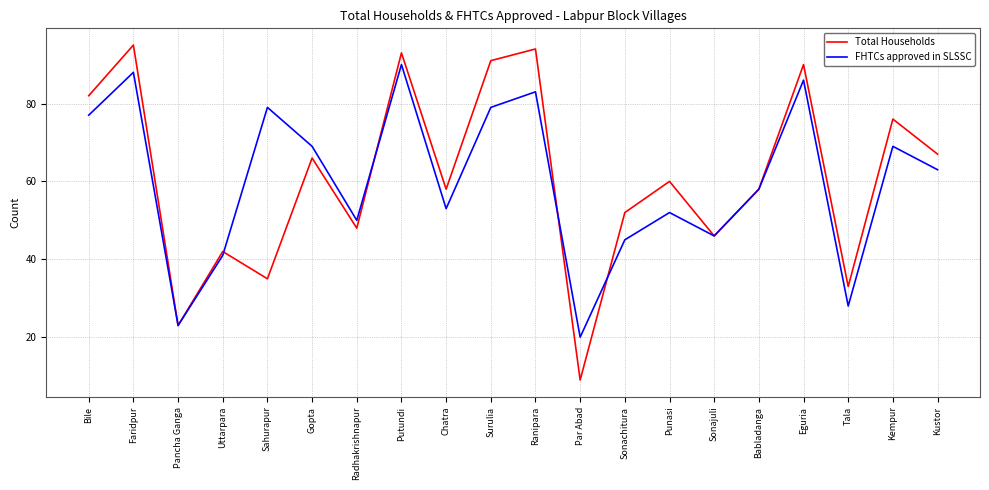

What is the difference between the highest and lowest values at Faridpur?

7